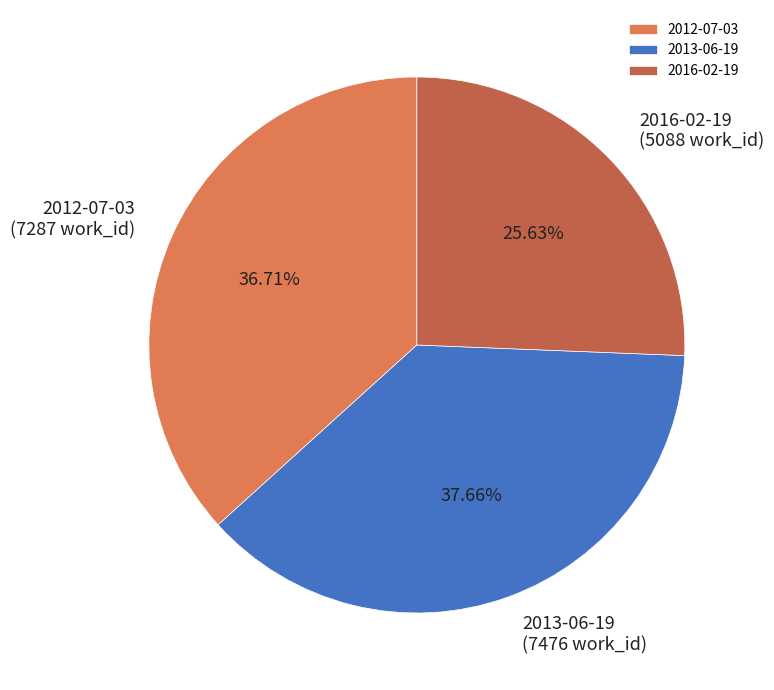

Which category has the smallest portion of the pie?

2016-02-19